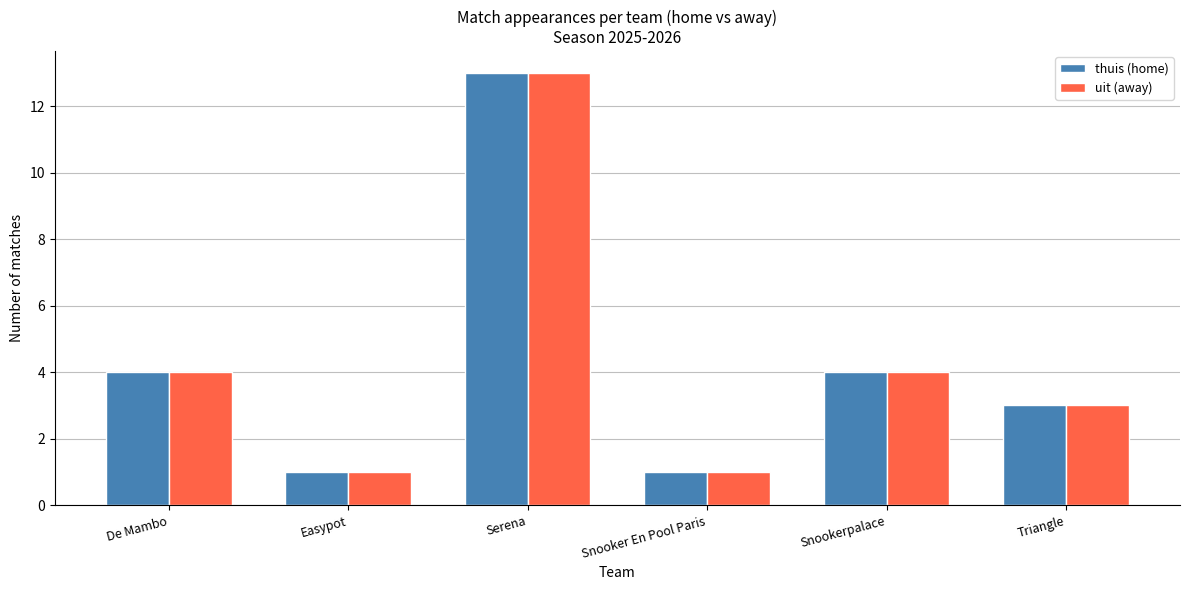

Count the number of data series in this chart.

2